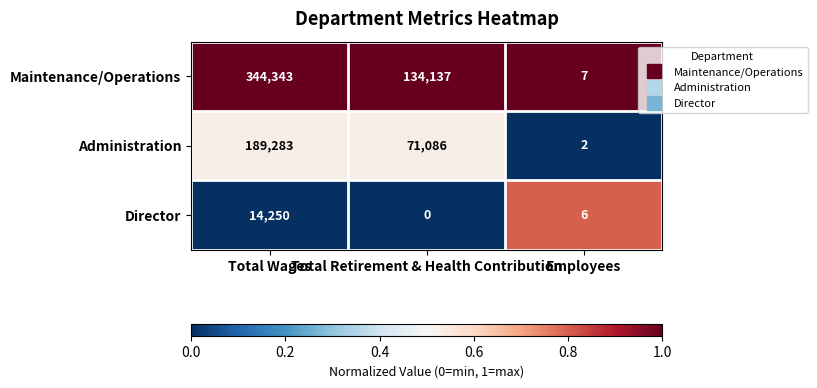

Which category has the highest value across all series?

Total Wages